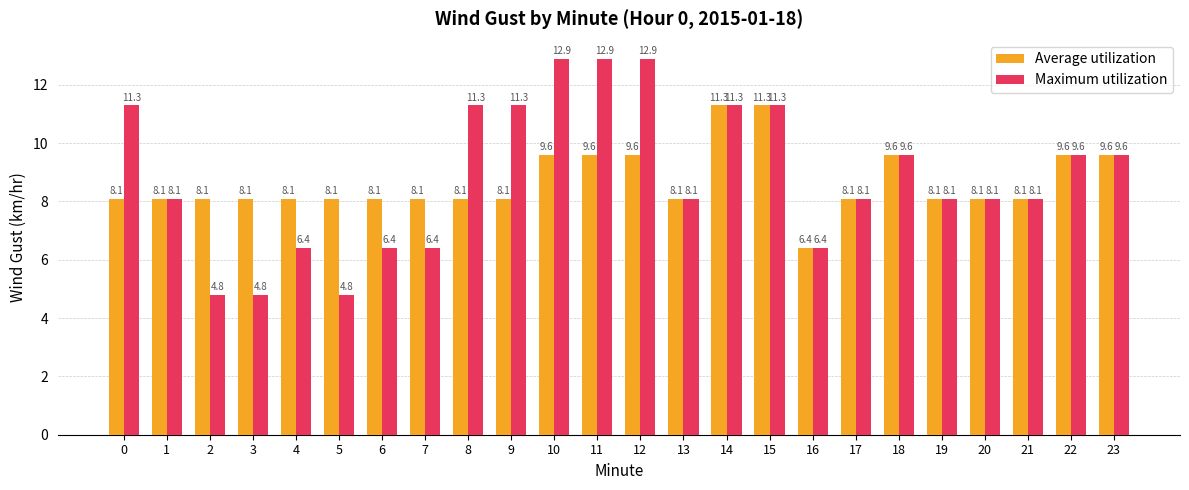

Rank the series by their maximum value, from lowest to highest.

Average utilization, Maximum utilization